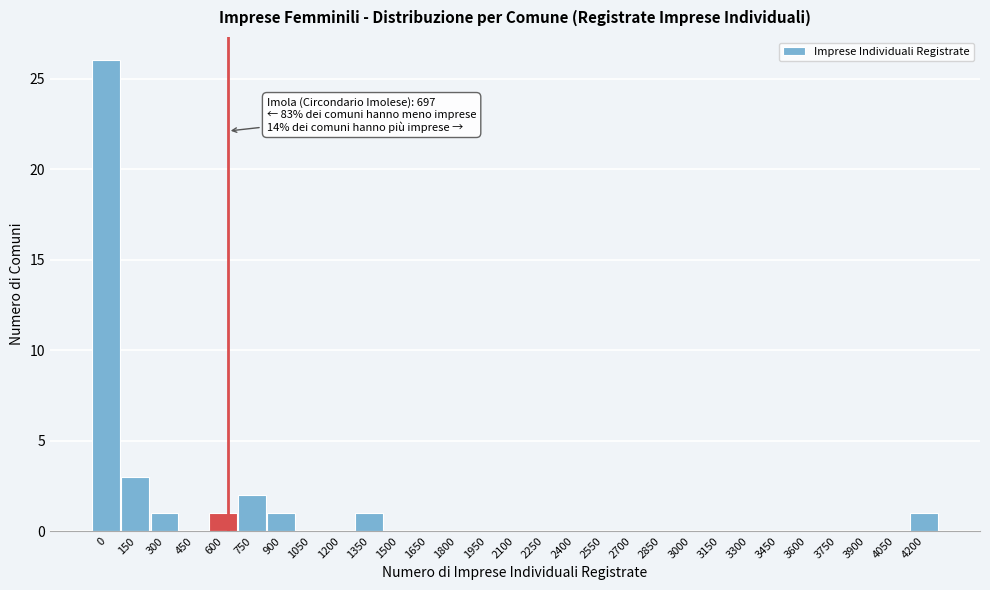

Reading left to right, list all the values displayed in this chart.

0=26	150=3	300=1	450=0	600=1	750=2	900=1	1050=0	1200=0	1350=1	1500=0	1650=0	1800=0	1950=0	2100=0	2250=0	2400=0	2550=0	2700=0	2850=0	3000=0	3150=0	3300=0	3450=0	3600=0	3750=0	3900=0	4050=0	4200=1